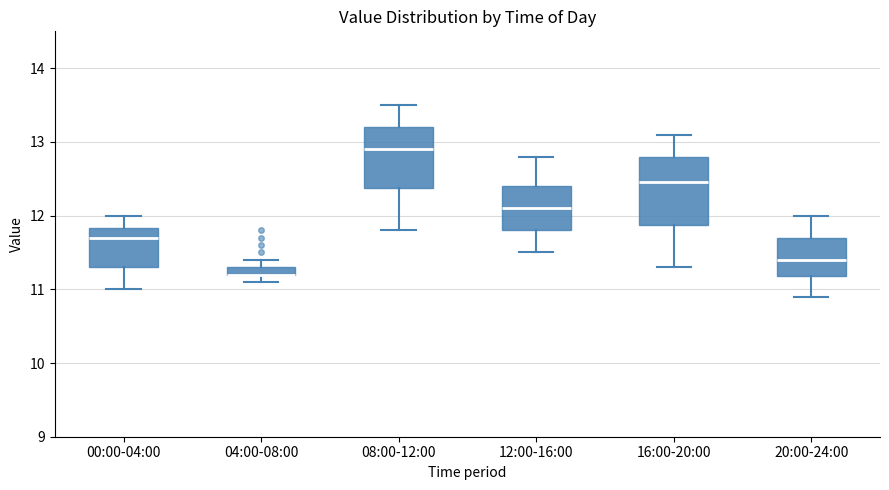

Where does the upper whisker of the box for 00:00-04:00 end on the y-axis? The values are not printed on the chart, so give them approximately, as read against the axis.

12.0